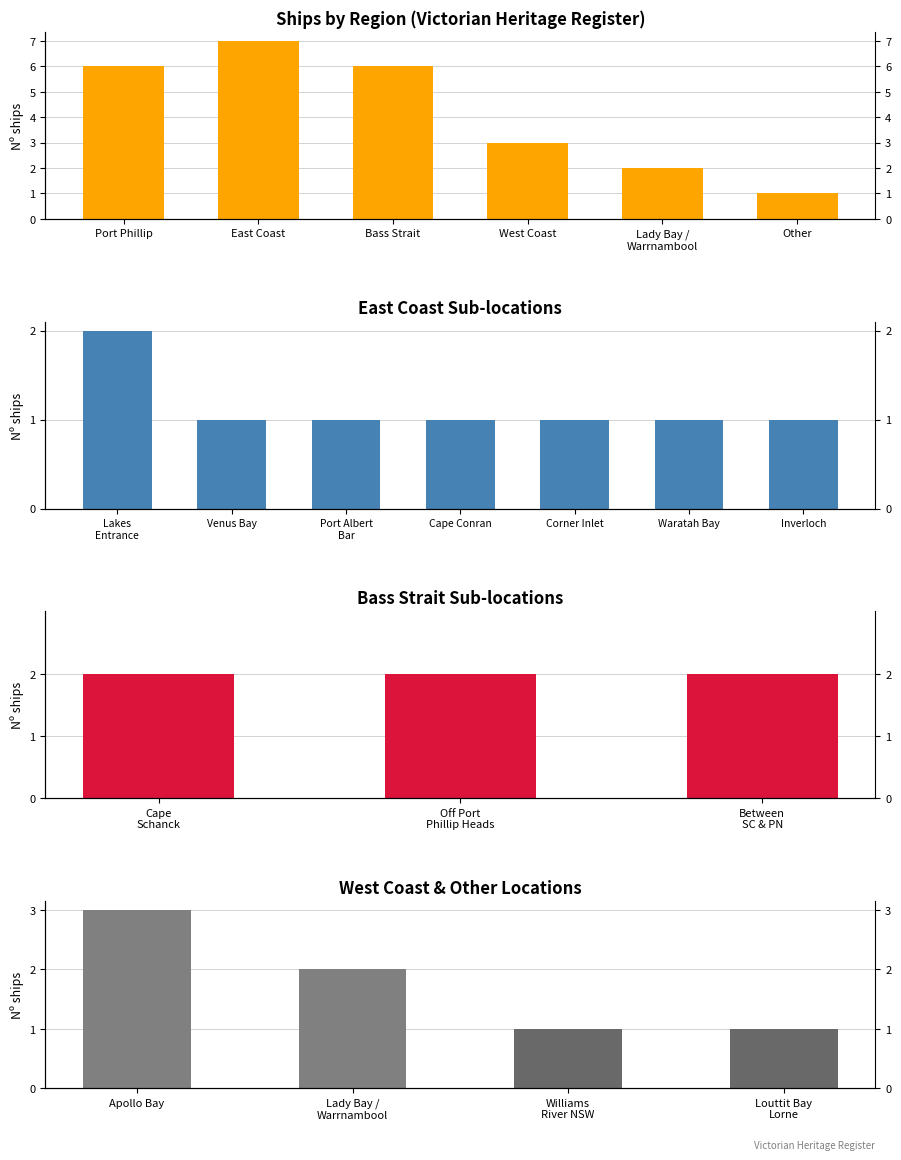

Count the number of data series in this chart.

1